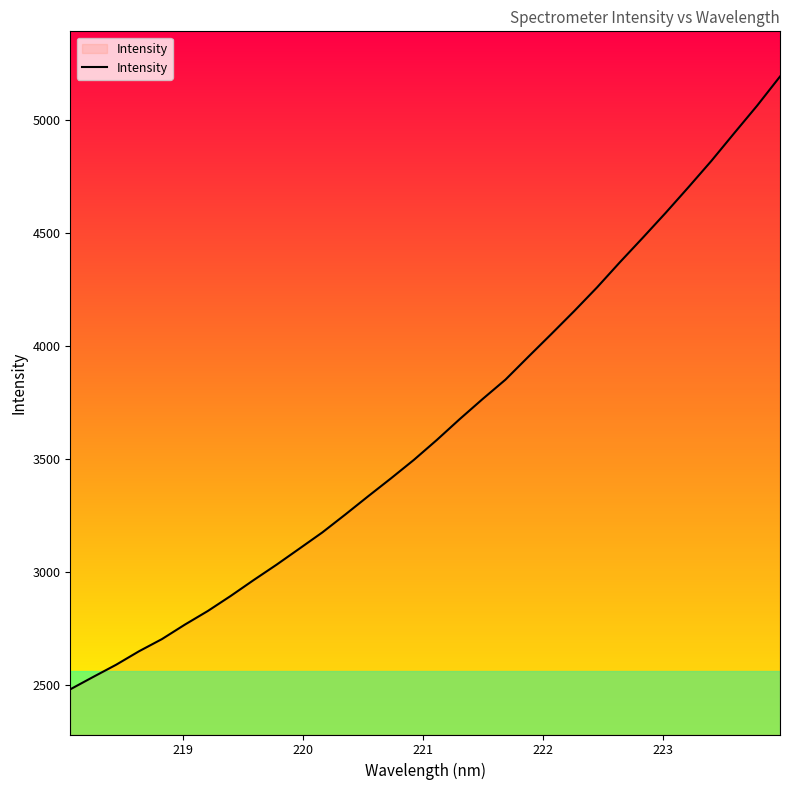

What is the difference between the maximum and minimum values?

2711.7